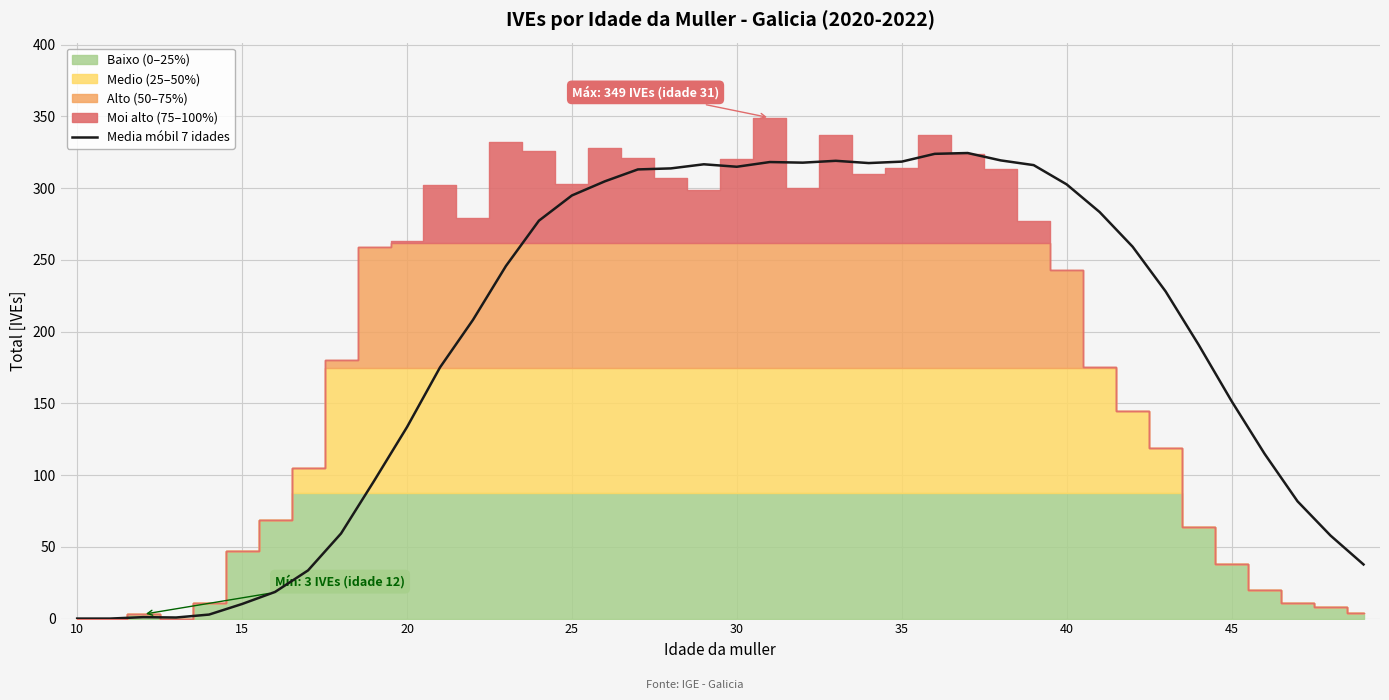

What is the maximum value for Media móbil 7 idades?

324.4